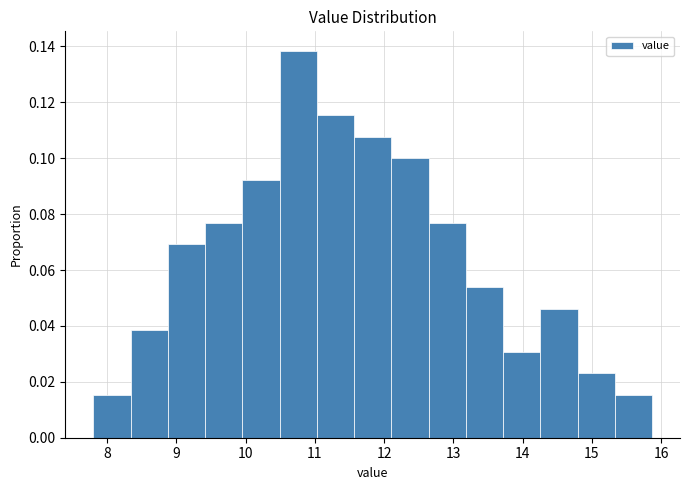

Reading left to right, list every bar in this chart as the range it spans on the x-axis followed by its height. Neither the bar edges nor the heights are printed on the chart, so give them approximately, as read against the axes.

7.8 to 8.3: 0.016
8.3 to 8.9: 0.038
8.9 to 9.4: 0.070
9.4 to 10.0: 0.076
10.0 to 10.5: 0.092
10.5 to 11.0: 0.138
11.0 to 11.6: 0.116
11.6 to 12.1: 0.108
12.1 to 12.6: 0.100
12.6 to 13.2: 0.076
13.2 to 13.7: 0.054
13.7 to 14.3: 0.030
14.3 to 14.8: 0.046
14.8 to 15.3: 0.024
15.3 to 15.9: 0.016